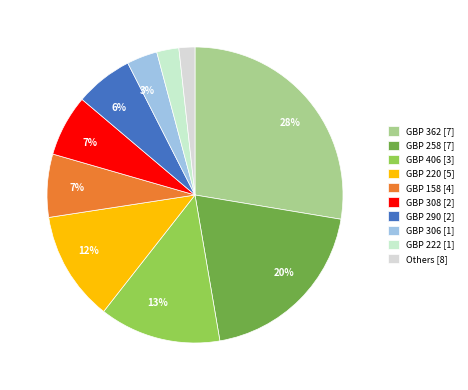

To the nearest percent, what is the difference between the largest and smallest slice percentages?

26%